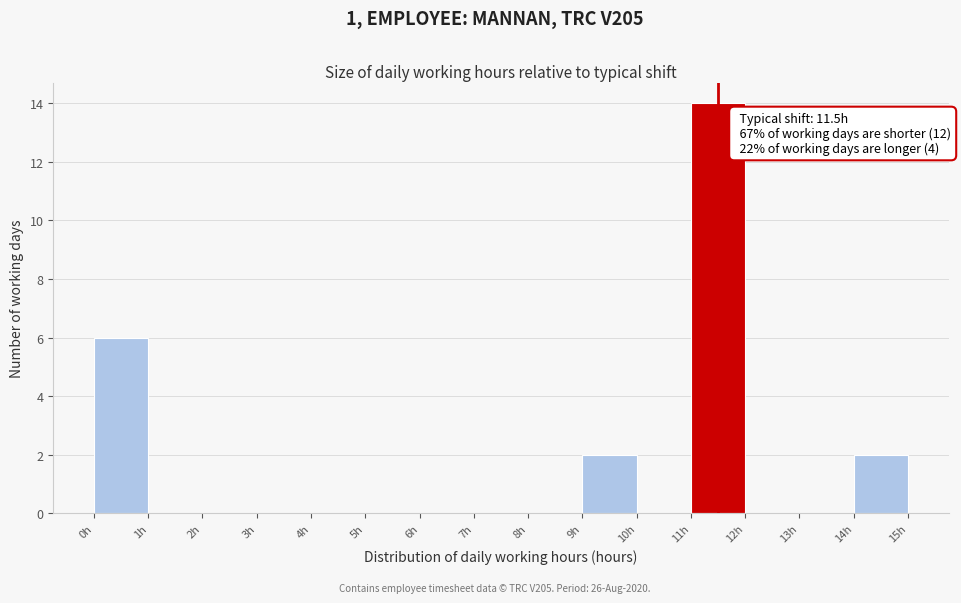

Which range on the x-axis has the tallest bar?

11 to 12